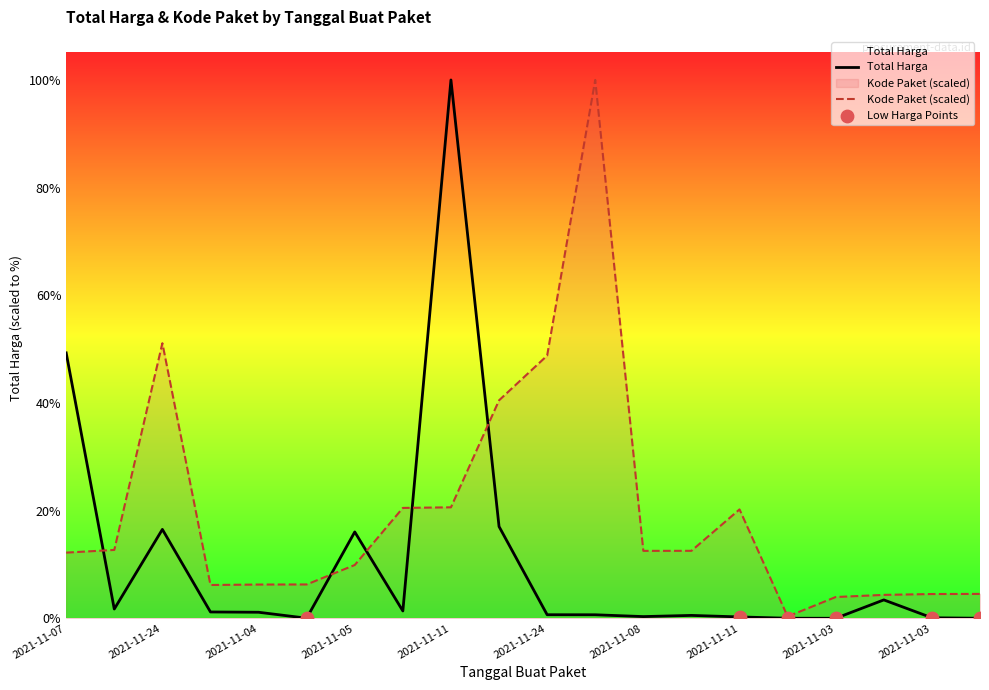

Which series has the largest total across all categories?

Kode Paket